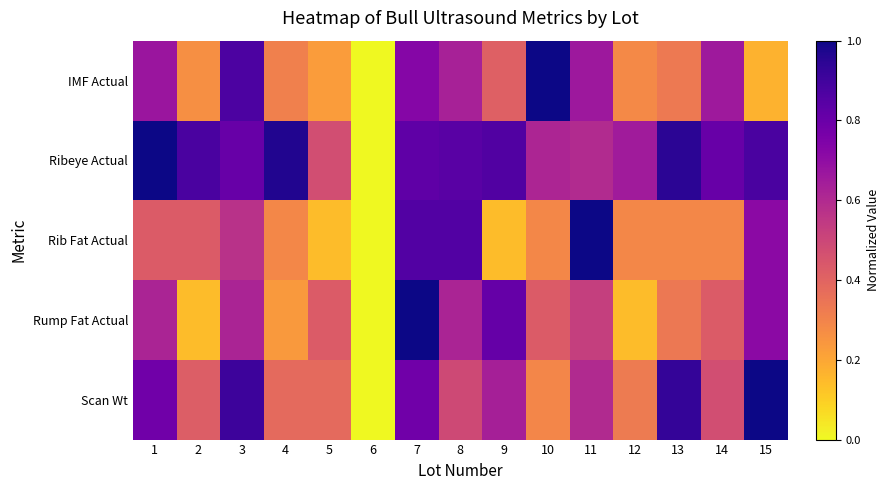

Reading right to left, extract all data points from this chart.

IMF Actual: 15=0.2	14=0.7	13=0.3	12=0.3	11=0.7	10=1.0	9=0.4	8=0.6	7=0.7	6=0.0	5=0.2	4=0.3	3=0.9	2=0.3	1=0.7
Ribeye Actual: 15=0.9	14=0.8	13=0.9	12=0.6	11=0.6	10=0.6	9=0.9	8=0.8	7=0.8	6=0.0	5=0.5	4=1.0	3=0.8	2=0.9	1=1.0
Rib Fat Actual: 15=0.7	14=0.3	13=0.3	12=0.3	11=1.0	10=0.3	9=0.1	8=0.9	7=0.9	6=0.0	5=0.1	4=0.3	3=0.6	2=0.4	1=0.4
Rump Fat Actual: 15=0.7	14=0.4	13=0.3	12=0.1	11=0.5	10=0.4	9=0.8	8=0.6	7=1.0	6=0.0	5=0.4	4=0.2	3=0.6	2=0.1	1=0.6
Scan Wt: 15=1.0	14=0.5	13=0.9	12=0.3	11=0.6	10=0.3	9=0.6	8=0.5	7=0.8	6=0.0	5=0.4	4=0.4	3=0.9	2=0.4	1=0.8